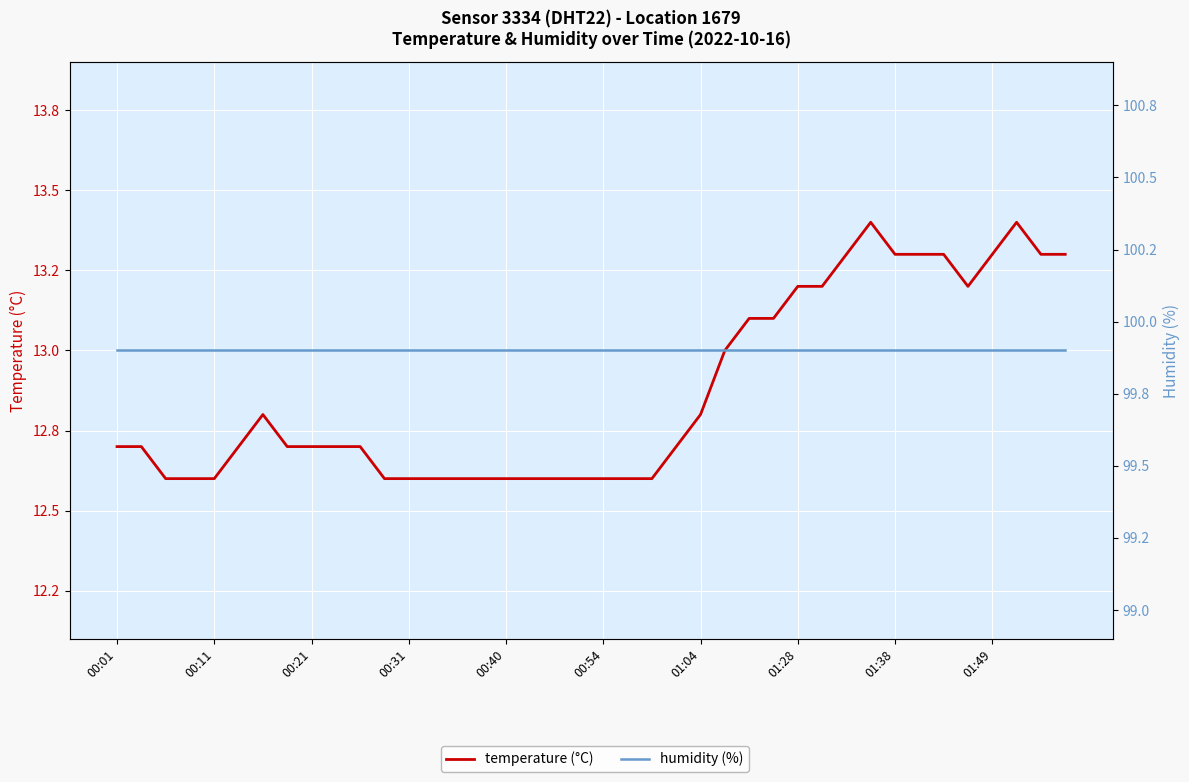

Rank the series by their average value, from highest to lowest.

humidity (%), temperature (°C)